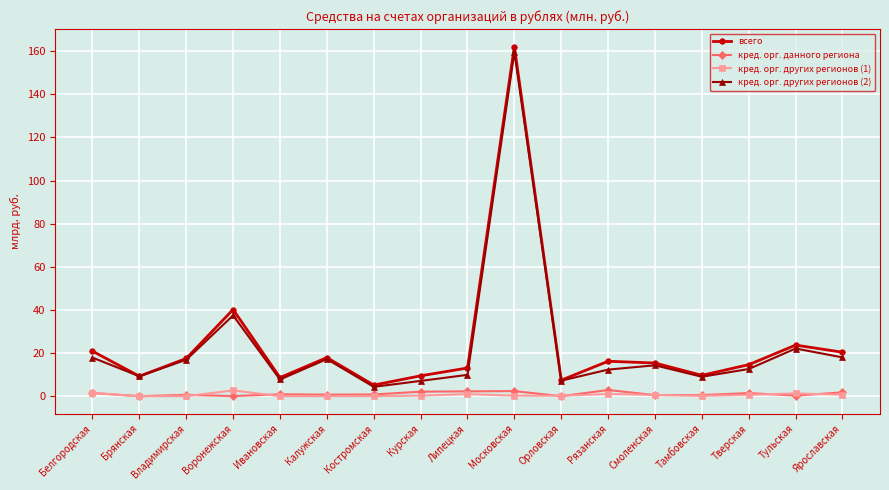

Is this an area chart (filled region under the line)?

No